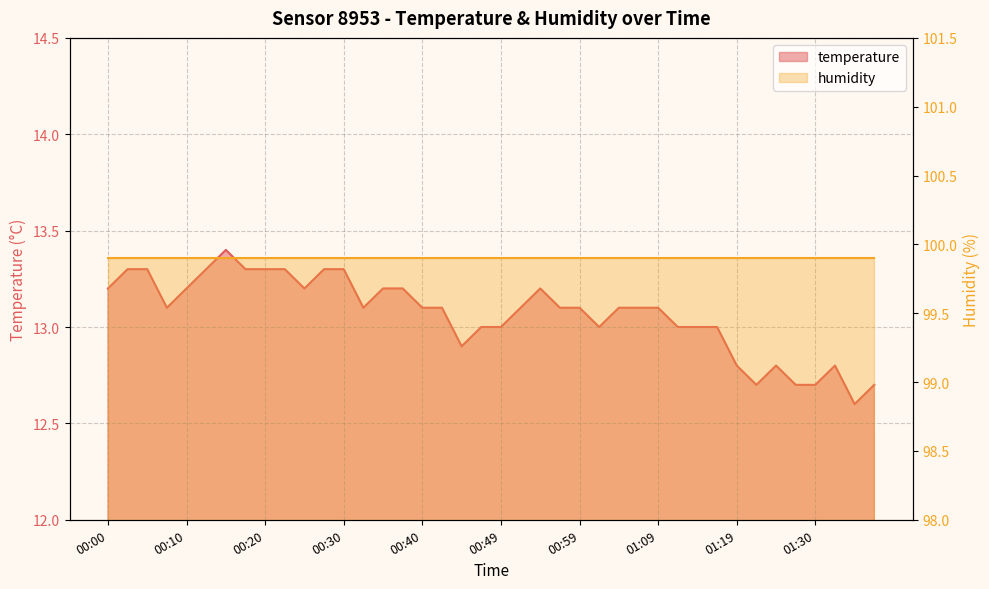

What is the label of the 33rd point from the right?

00:18